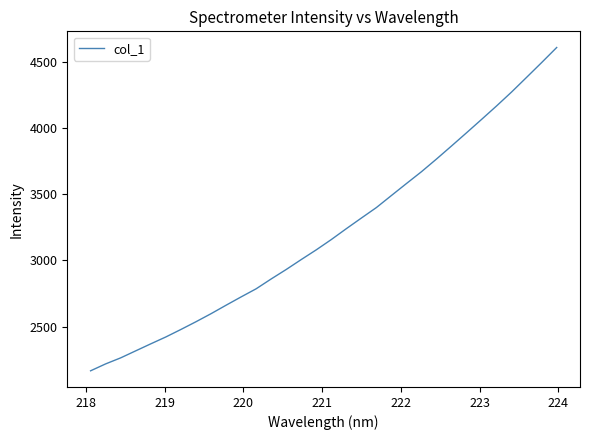

What is the greatest value displayed?

4608.7